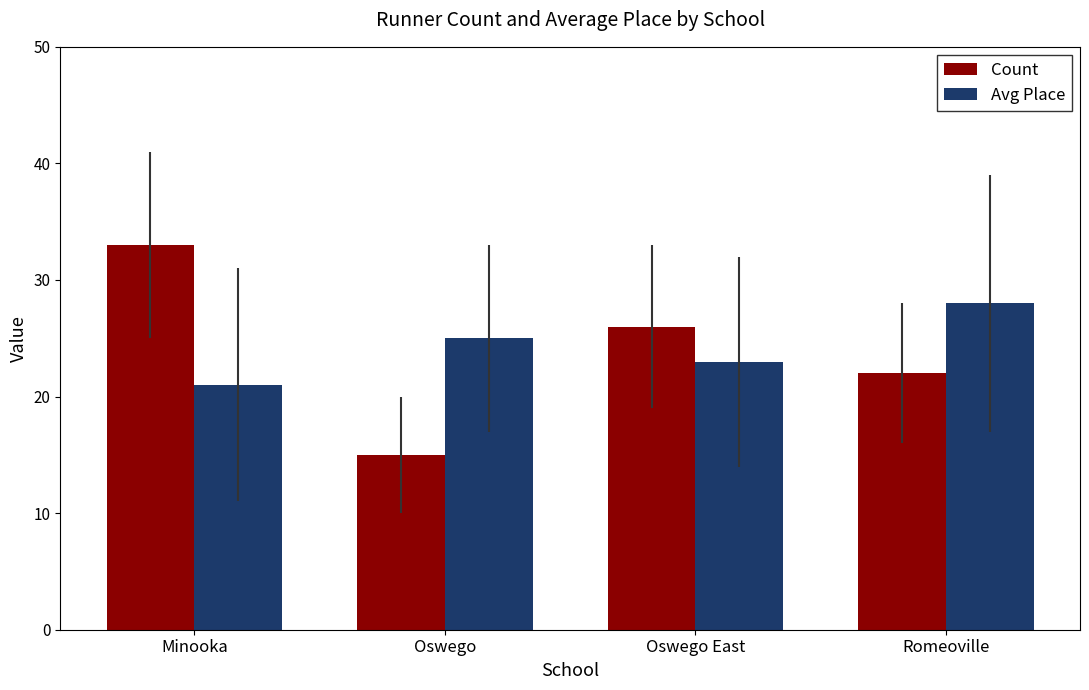

What is the difference between the highest and lowest values at Romeoville?

6